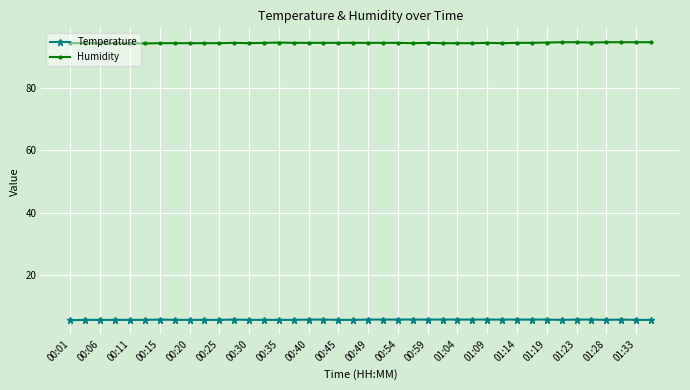

Which series has the largest total across all categories?

Humidity